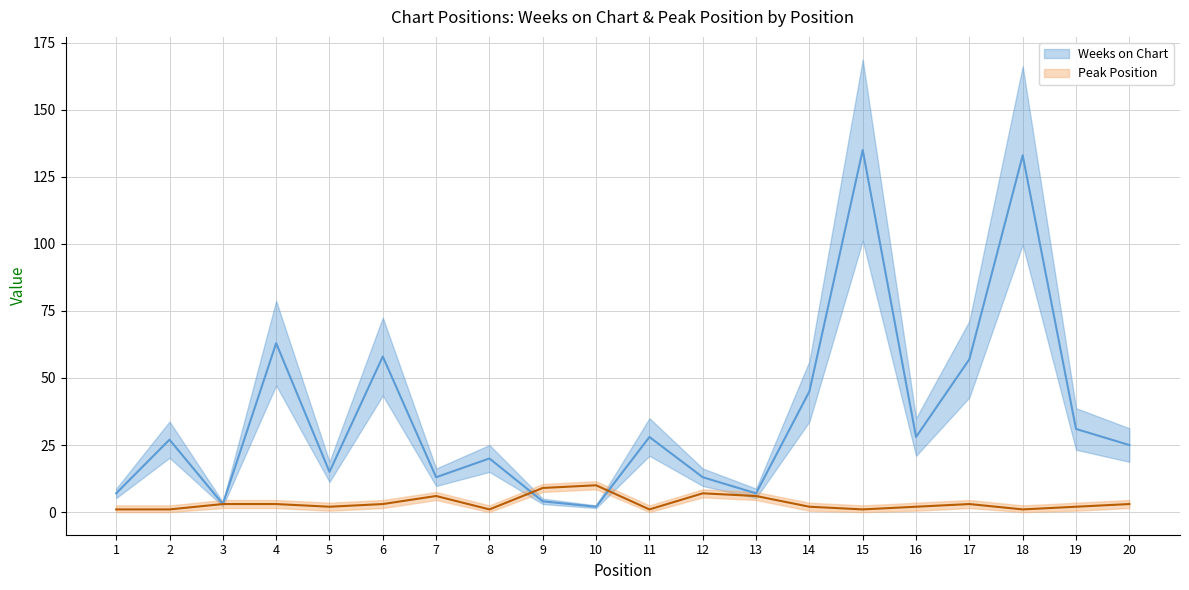

True or false: Weeks on Chart and Peak Position cross at least once.

True